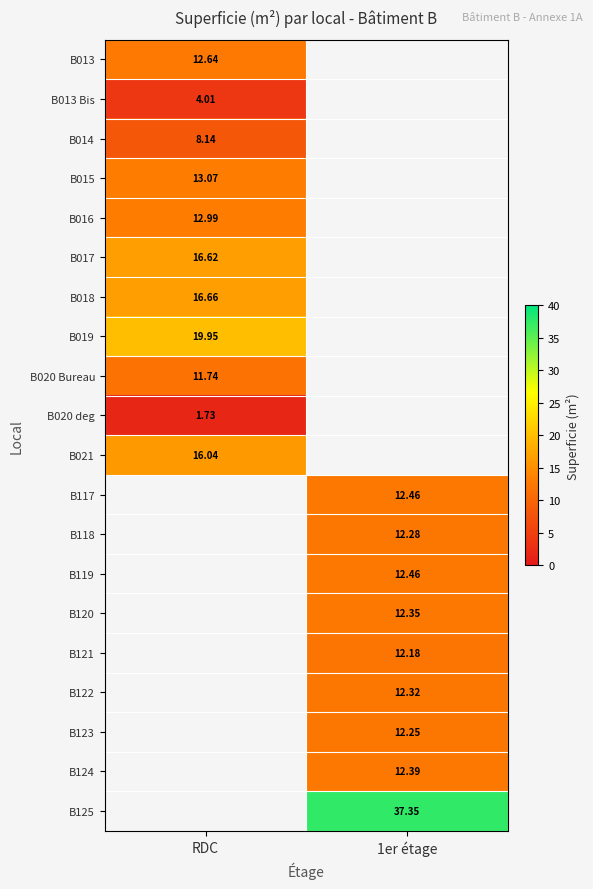

What is the approximate value of B119 at 1er étage?

12.5